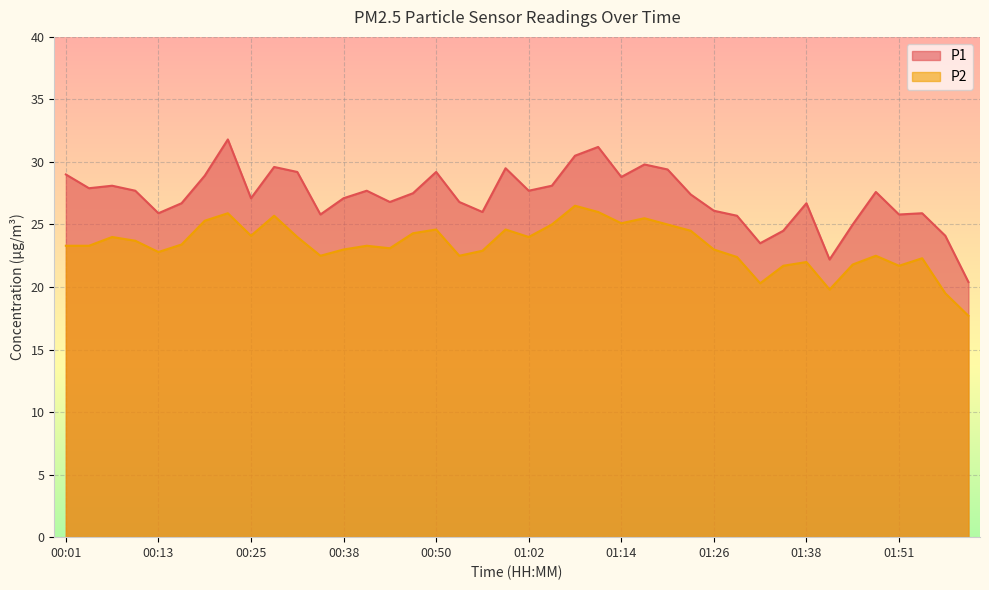

How many lines are shown in the chart?

2